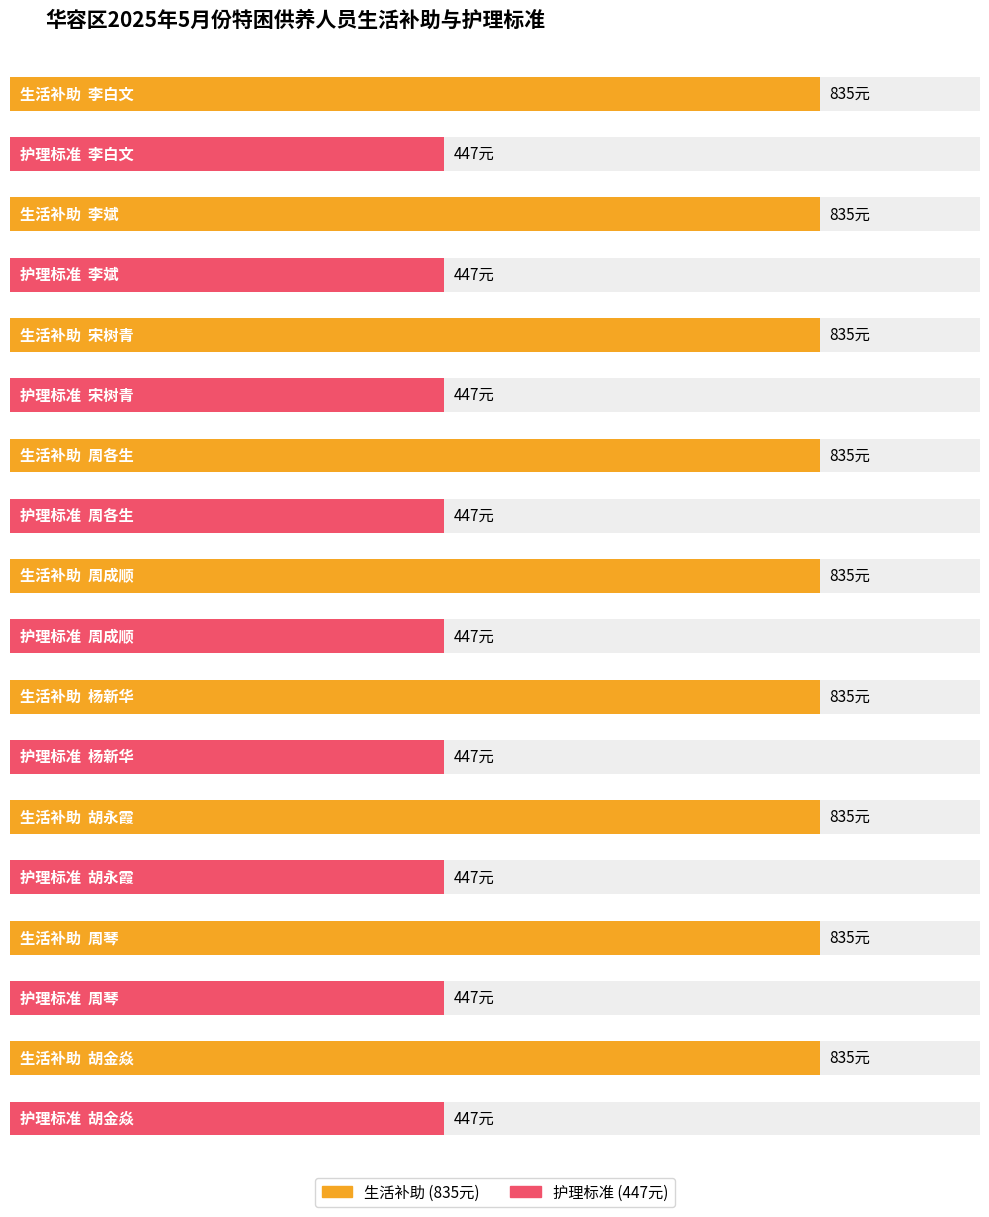

At which category does the chart reach its peak across all series?

李白文